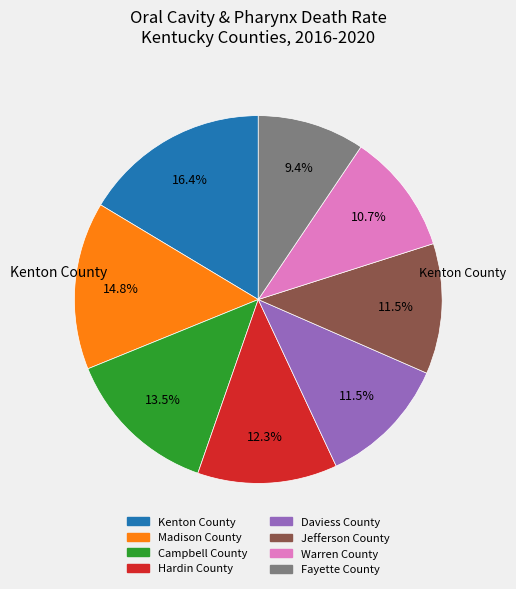

What is the ratio of the value at Jefferson County to the value at Madison County?

0.8